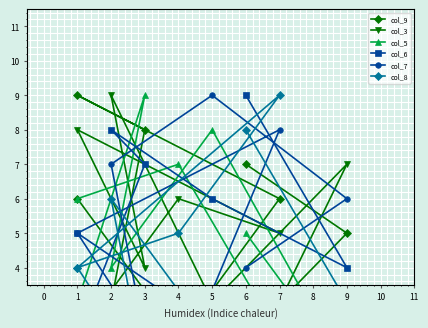

List the series in order of their peak value, lowest first.

col_9, col_3, col_5, col_6, col_7, col_8